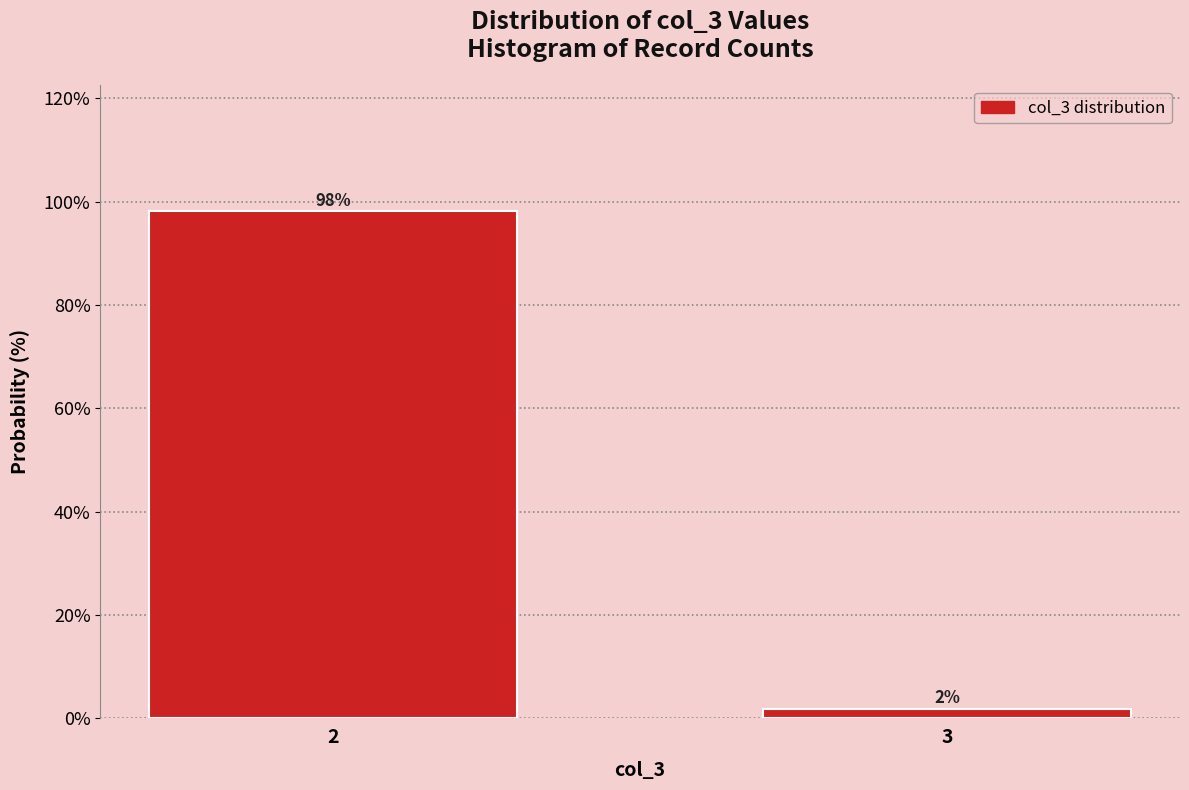

What is the greatest value displayed?

98.1